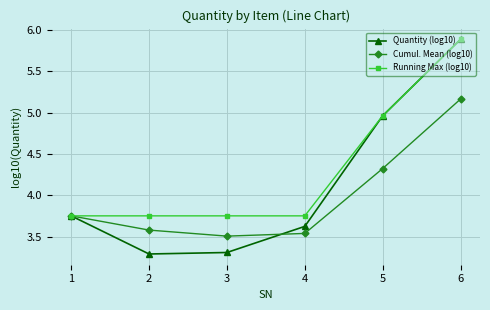

Between 2 and 6, which series saw the biggest shift?

Quantity (log10)